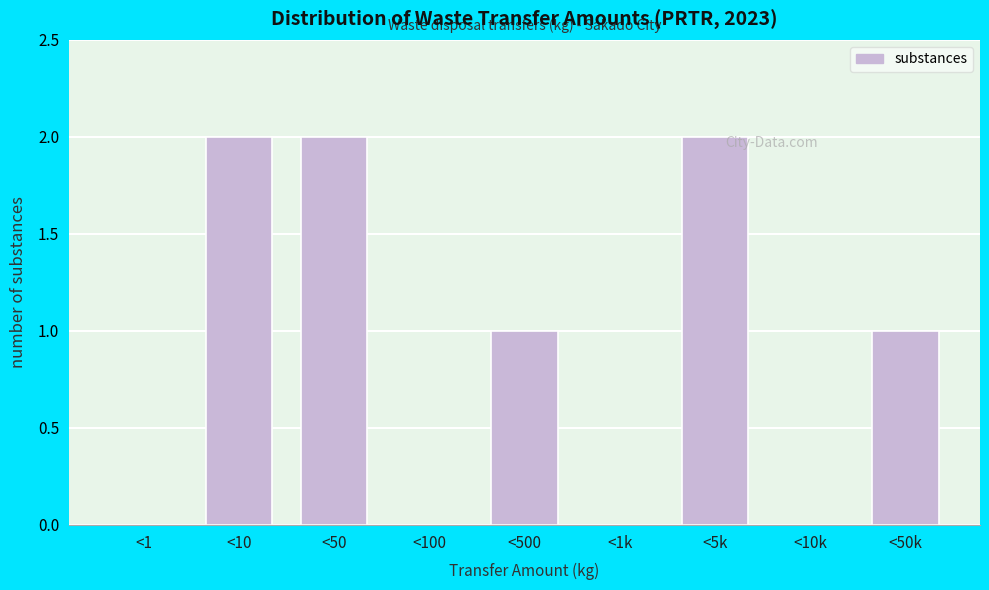

Reading left to right, what are all the values shown in this chart?

<1=0	<10=2	<50=2	<100=0	<500=1	<1k=0	<5k=2	<10k=0	<50k=1